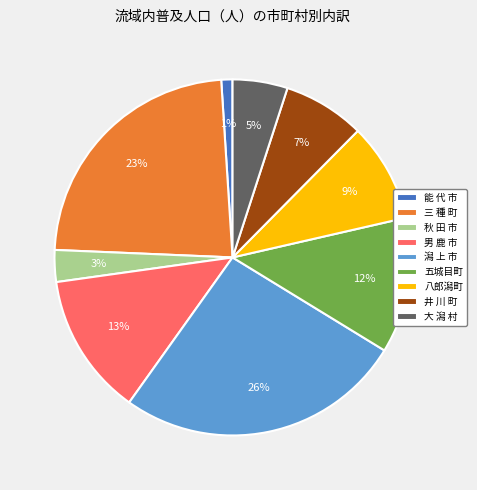

Is there a majority slice in this chart?

No